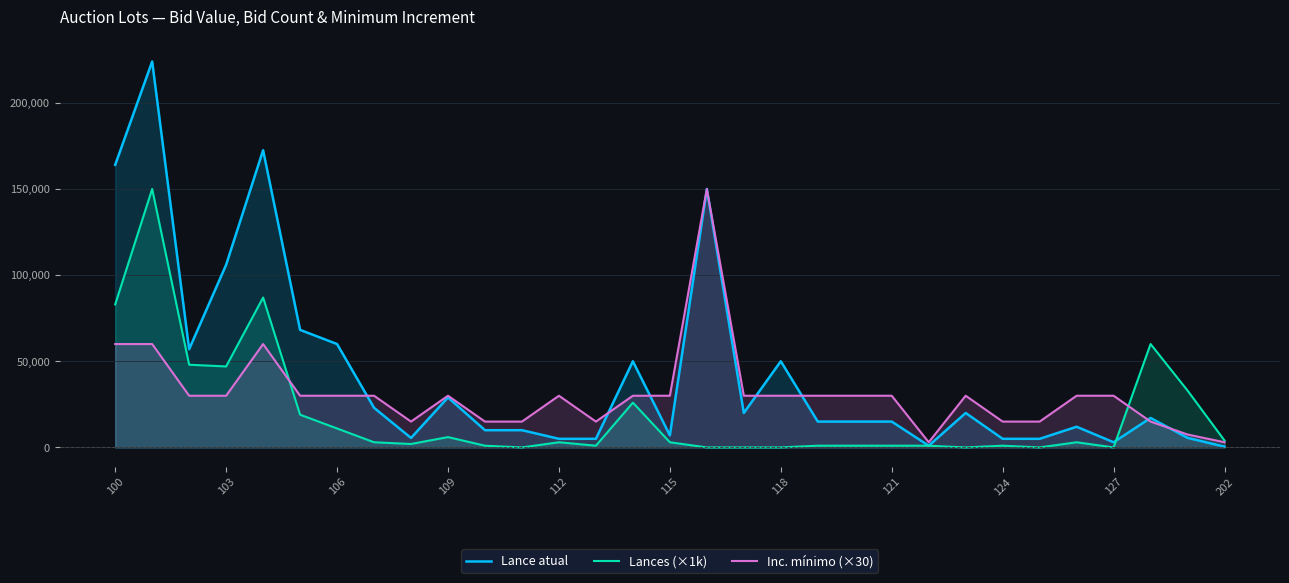

Where does the Lances (×1k) series first go above 3000?

100